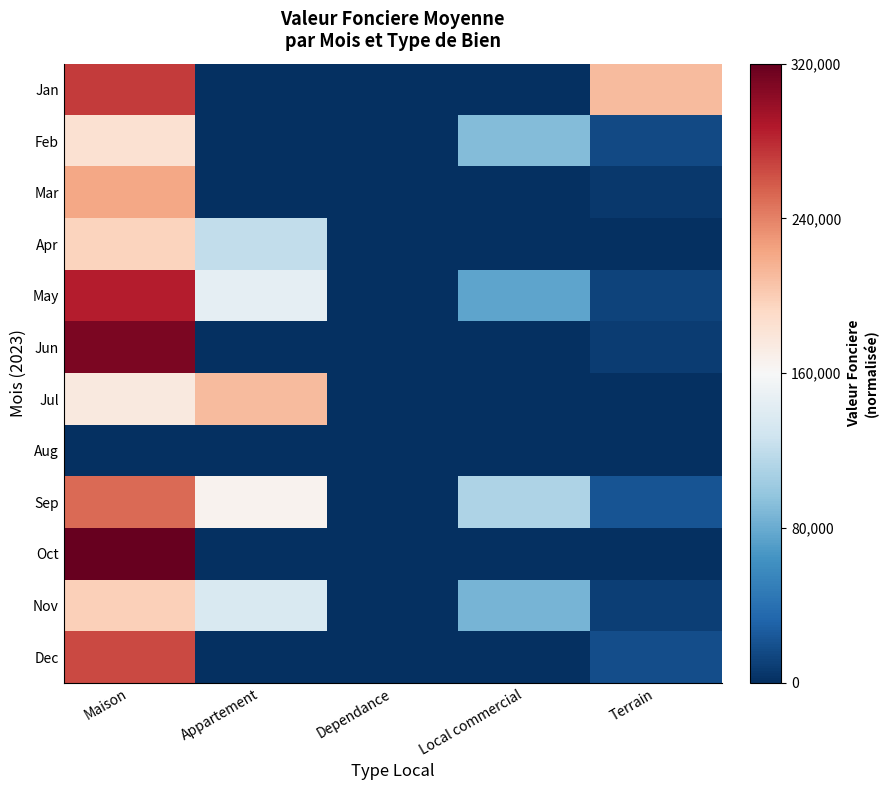

Reading left to right, transcribe all the data shown in this chart.

Jan: Maison=0.7	Appartement=-1.0	Dependance=-1.0	Local commercial=-1.0	Terrain=0.3
Feb: Maison=0.2	Appartement=-1.0	Dependance=-1.0	Local commercial=-0.4	Terrain=-0.9
Mar: Maison=0.4	Appartement=-1.0	Dependance=-1.0	Local commercial=-1.0	Terrain=-1.0
Apr: Maison=0.2	Appartement=-0.2	Dependance=-1.0	Local commercial=-1.0	Terrain=-1.0
May: Maison=0.8	Appartement=-0.1	Dependance=-1.0	Local commercial=-0.5	Terrain=-0.9
Jun: Maison=0.9	Appartement=-1.0	Dependance=-1.0	Local commercial=-1.0	Terrain=-0.9
Jul: Maison=0.1	Appartement=0.3	Dependance=-1.0	Local commercial=-1.0	Terrain=-1.0
Aug: Maison=-1.0	Appartement=-1.0	Dependance=-1.0	Local commercial=-1.0	Terrain=-1.0
Sep: Maison=0.6	Appartement=0.0	Dependance=-1.0	Local commercial=-0.3	Terrain=-0.9
Oct: Maison=1.0	Appartement=-1.0	Dependance=-1.0	Local commercial=-1.0	Terrain=-1.0
Nov: Maison=0.2	Appartement=-0.2	Dependance=-1.0	Local commercial=-0.5	Terrain=-0.9
Dec: Maison=0.7	Appartement=-1.0	Dependance=-1.0	Local commercial=-1.0	Terrain=-0.9